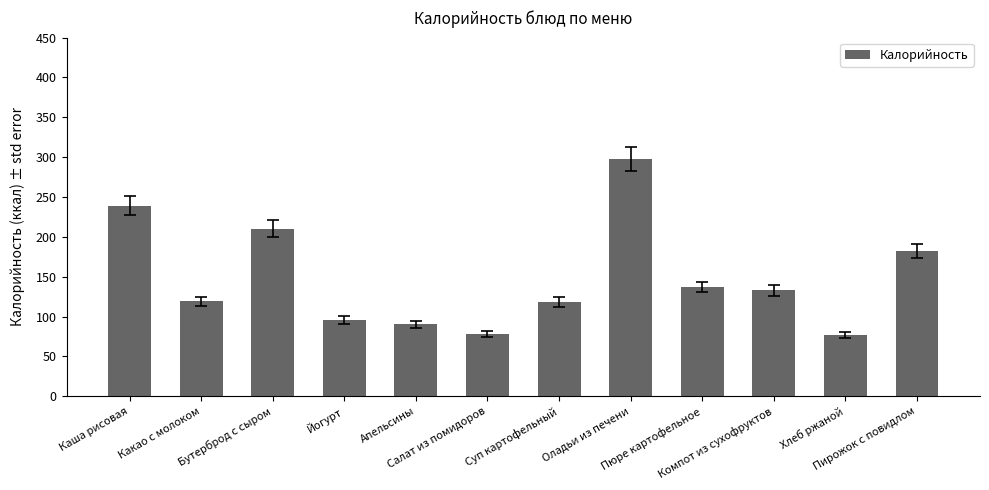

What is the maximum value shown in the chart?

298